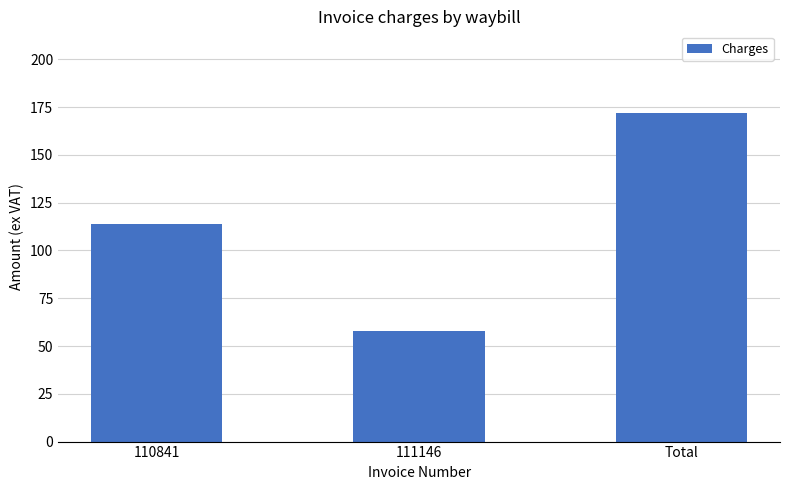

What is the minimum value shown in the chart?

57.6